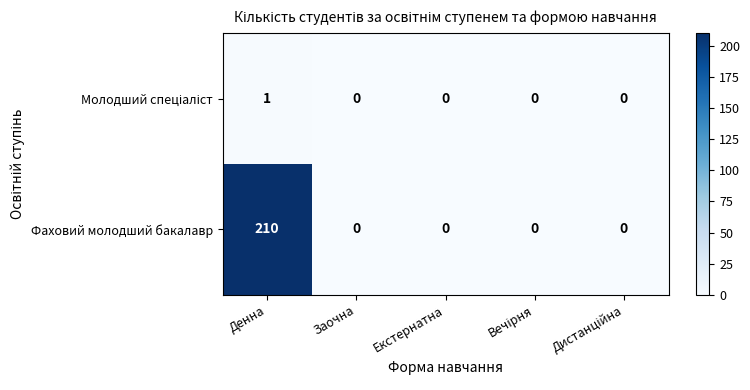

What is the average value of the Фаховий молодший бакалавр series?

42